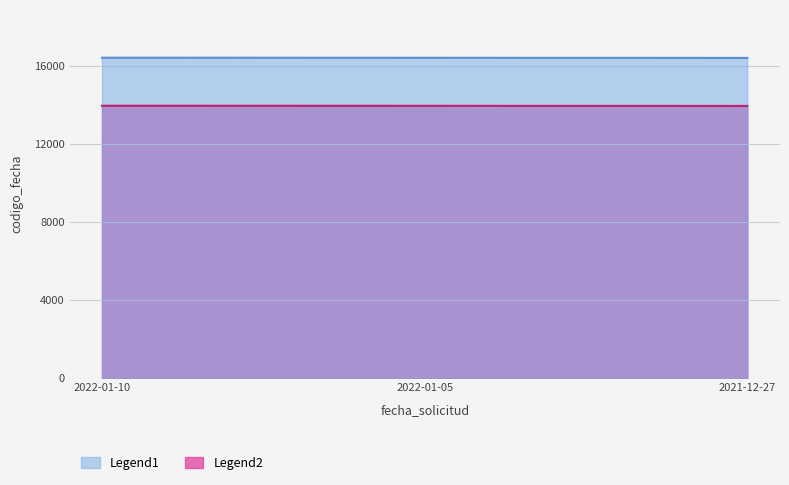

Which label corresponds to the largest value in the chart?

2022-01-10